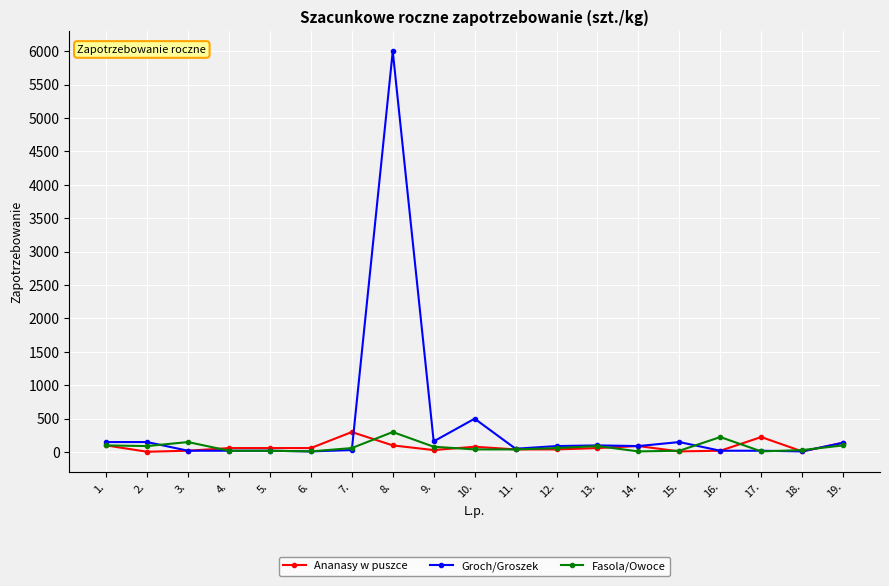

True or false: Fasola/Owoce has a value of 20 at 15..

True